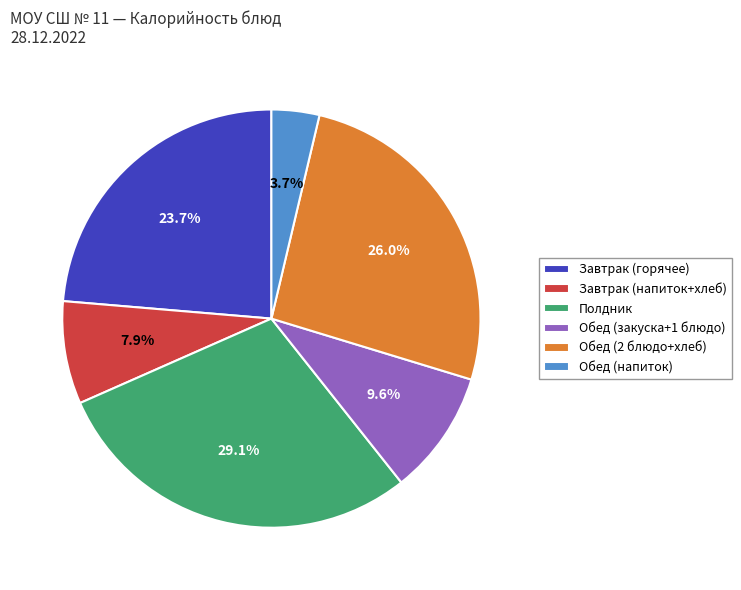

What is the total percentage of Полдник and Обед (напиток)?

32.8%